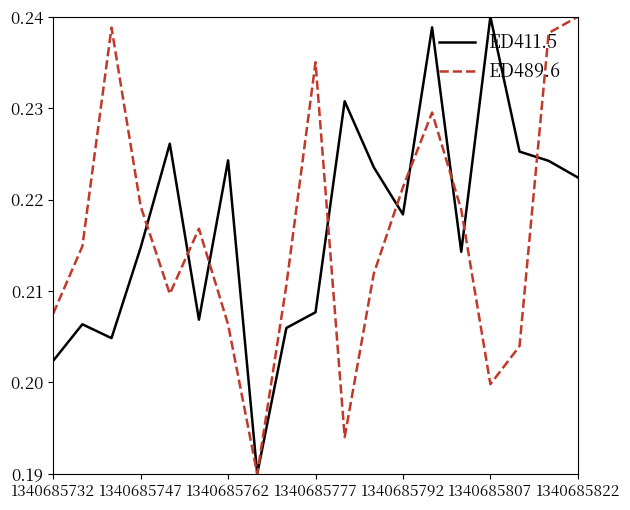

How many interior local peaks does the ED489.6 series have?

4